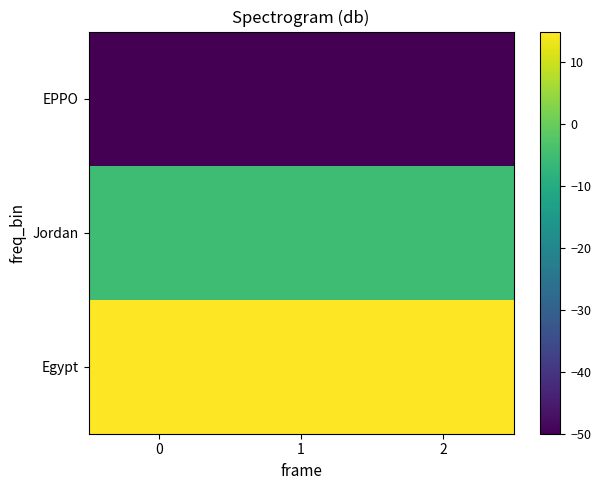

Reading left to right, extract all data points from this chart.

Egypt: 0=15.0	1=15.0	2=15.0
Jordan: 0=-5.3	1=-5.3	2=-5.3
EPPO: 0=-50.0	1=-50.0	2=-50.0